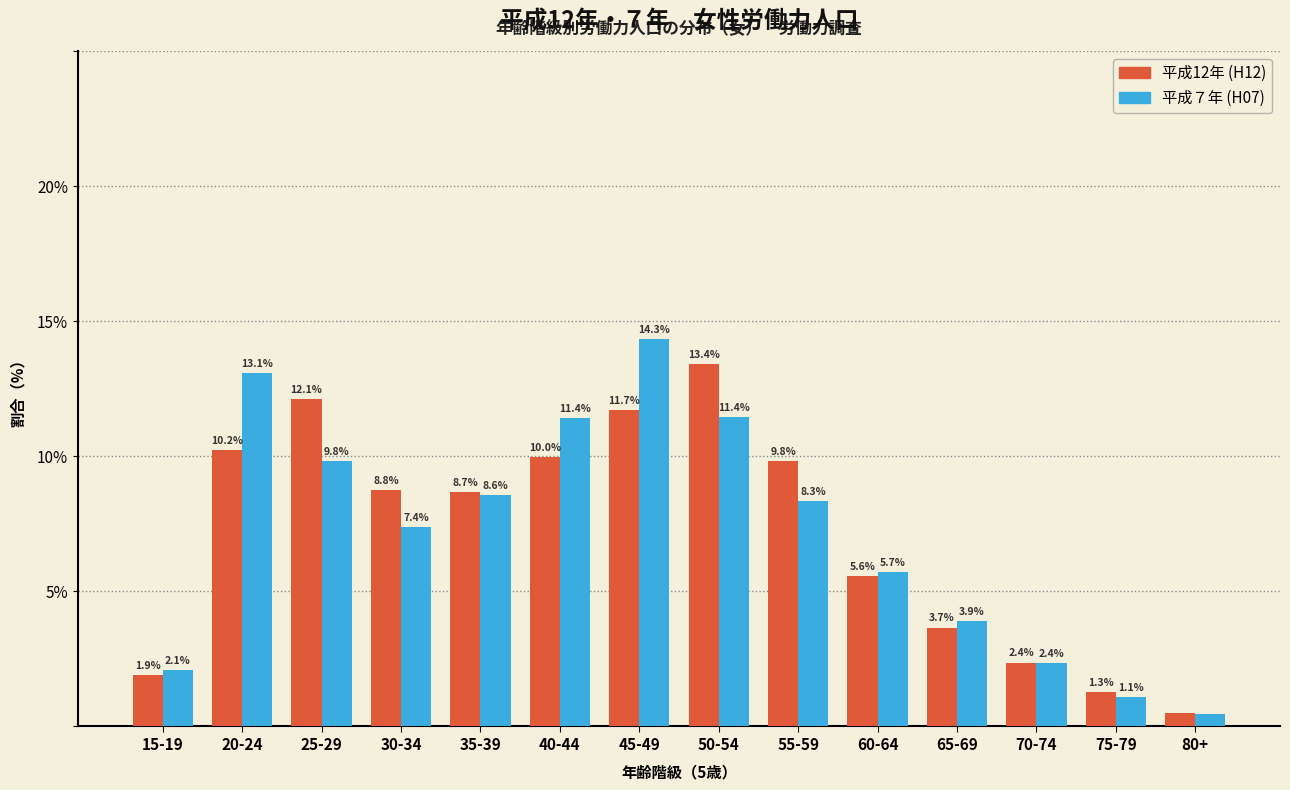

Is it true that 平成12年 (H12) equals 8.7 at 35-39?

True